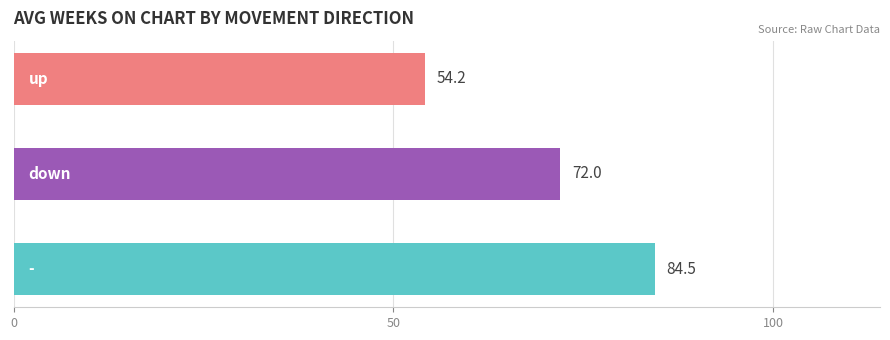

What is the difference between the maximum and minimum values?

30.3